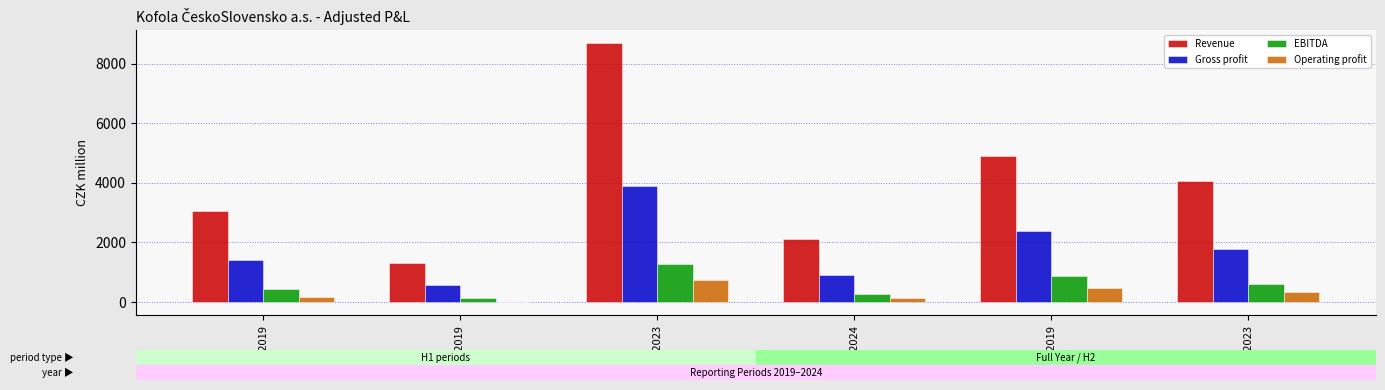

Between 6M2019 and 6M2023, which series saw the biggest shift?

Revenue